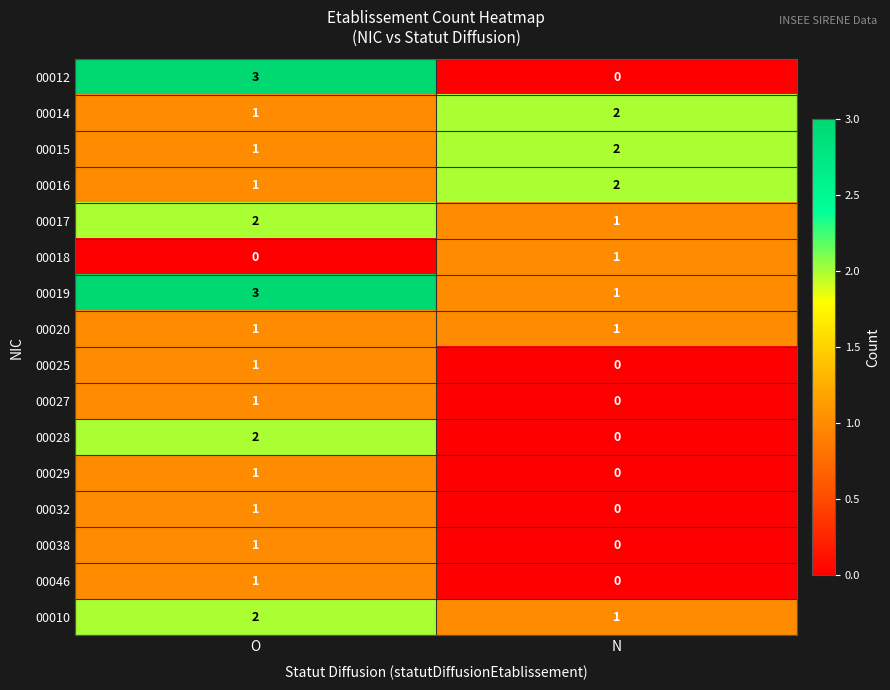

What is the total value across all series at O?

22